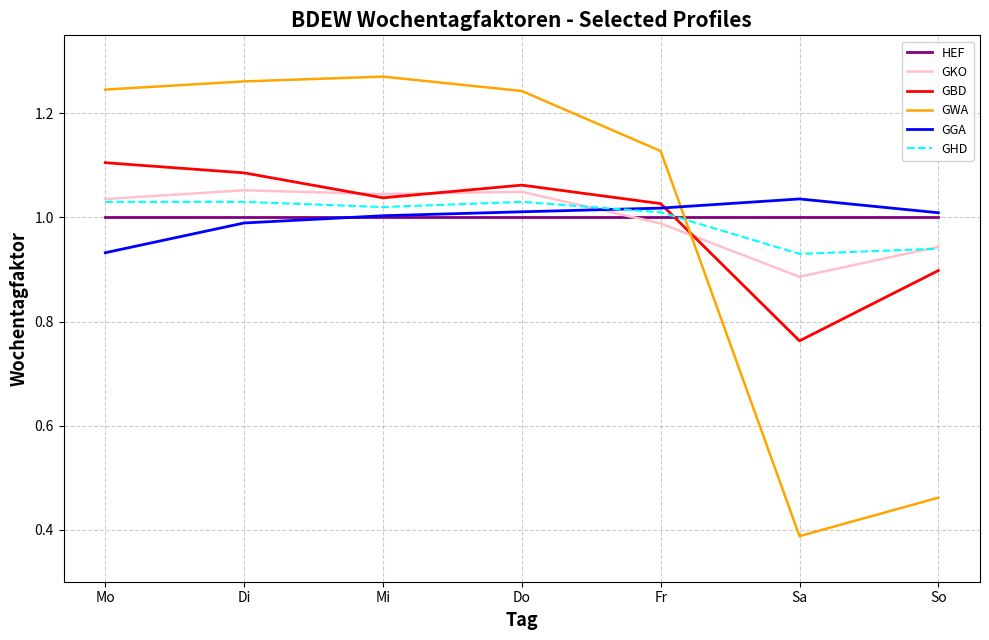

Is the value of GHD at Mo greater than the value of HEF at Mi?

Yes